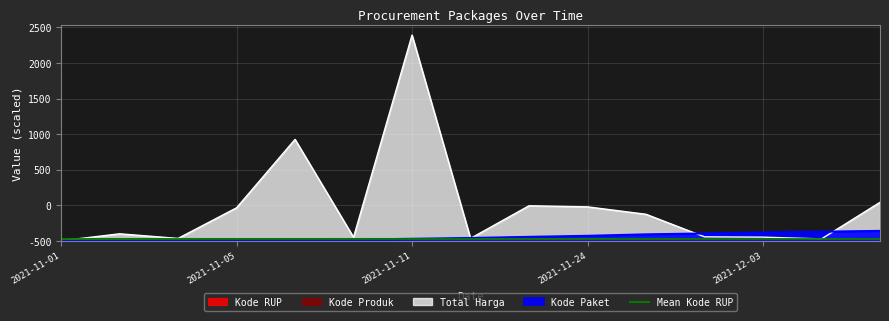

What is the total value across all series at 2021-12-07?

186.0